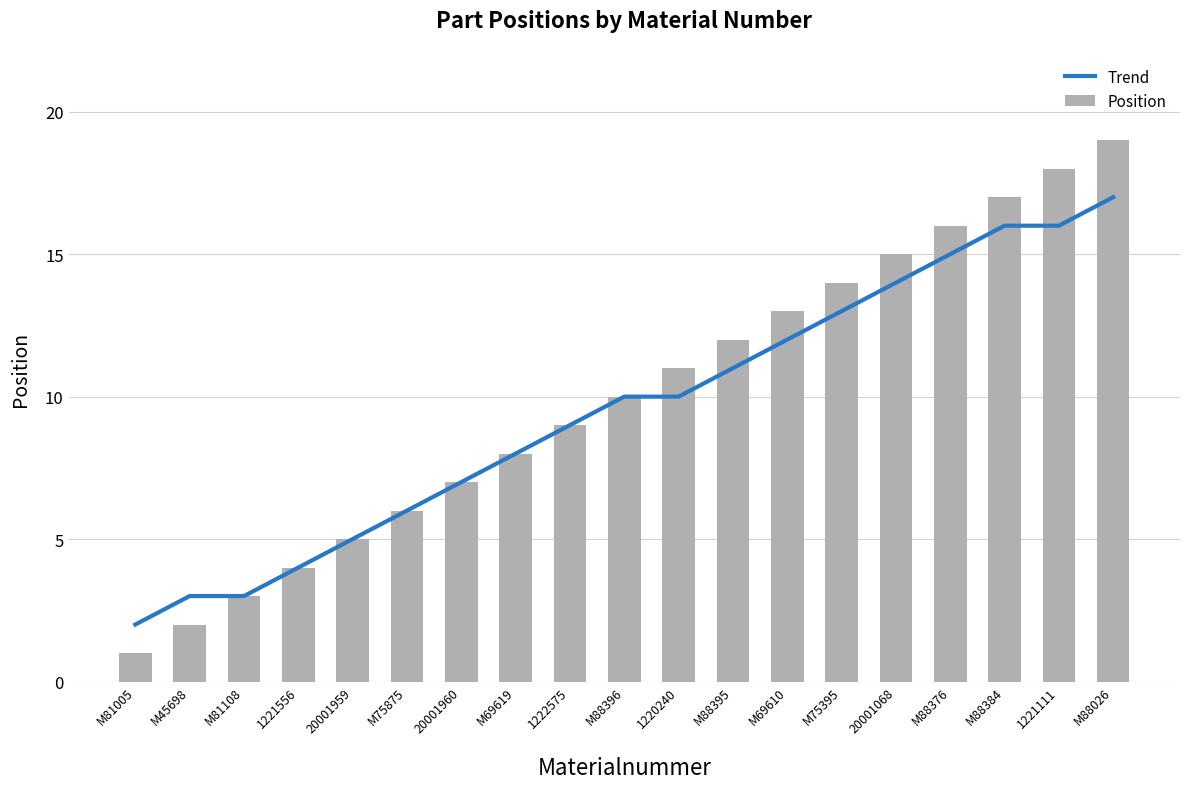

Reading left to right, what are all the values shown in this chart?

Trend: 2	3	3	4	5	6	7	8	9	10	10	11	12	13	14	15	16	16	17
Position: 1	2	3	4	5	6	7	8	9	10	11	12	13	14	15	16	17	18	19